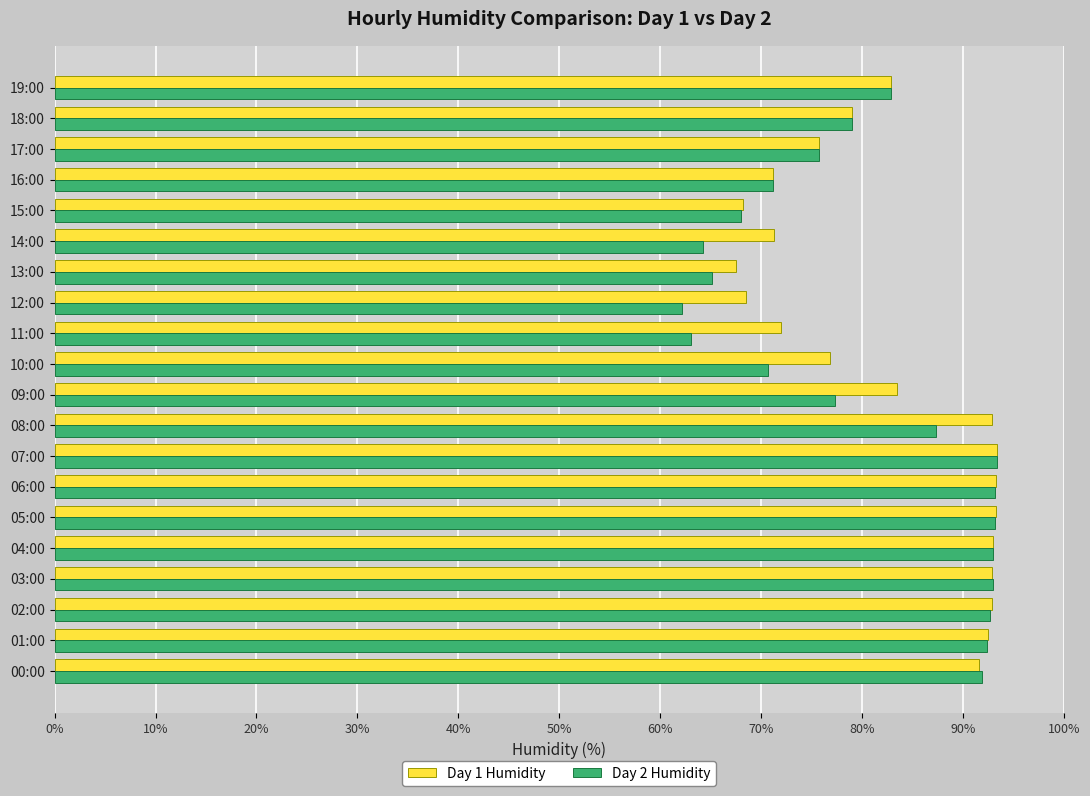

How many values in the Day 2 Humidity series are below 82?

10